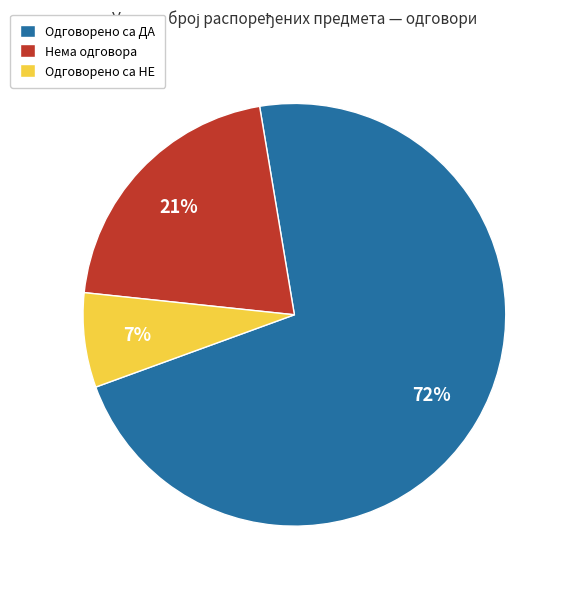

Which slice is the largest?

Одговорено са ДА